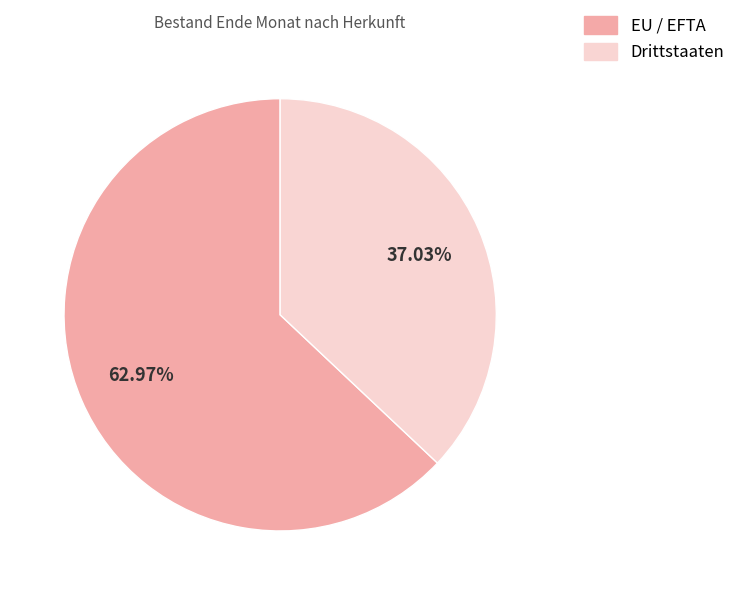

Which slice is the largest?

EU / EFTA